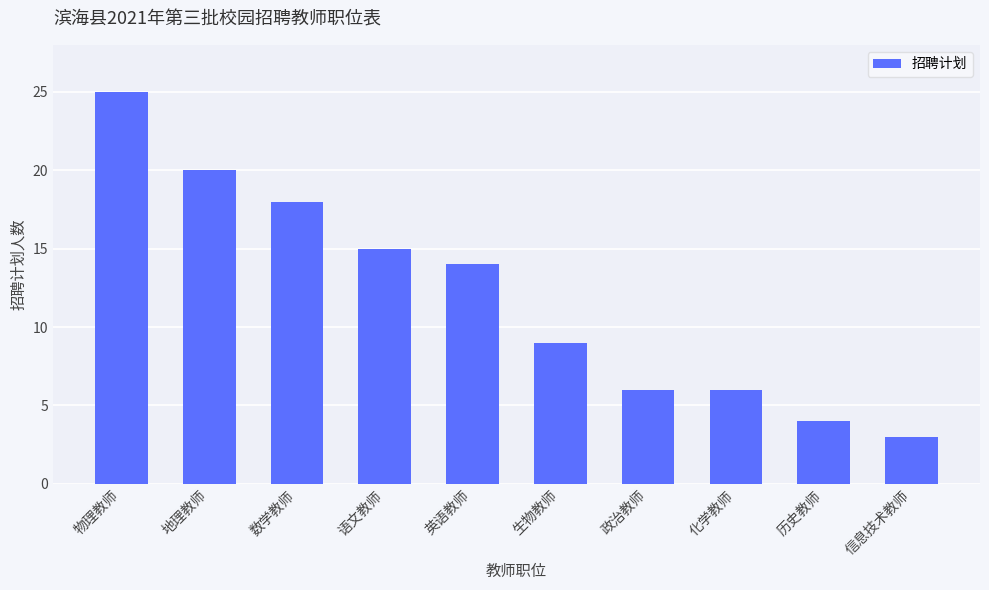

What position from the right is 历史教师?

2